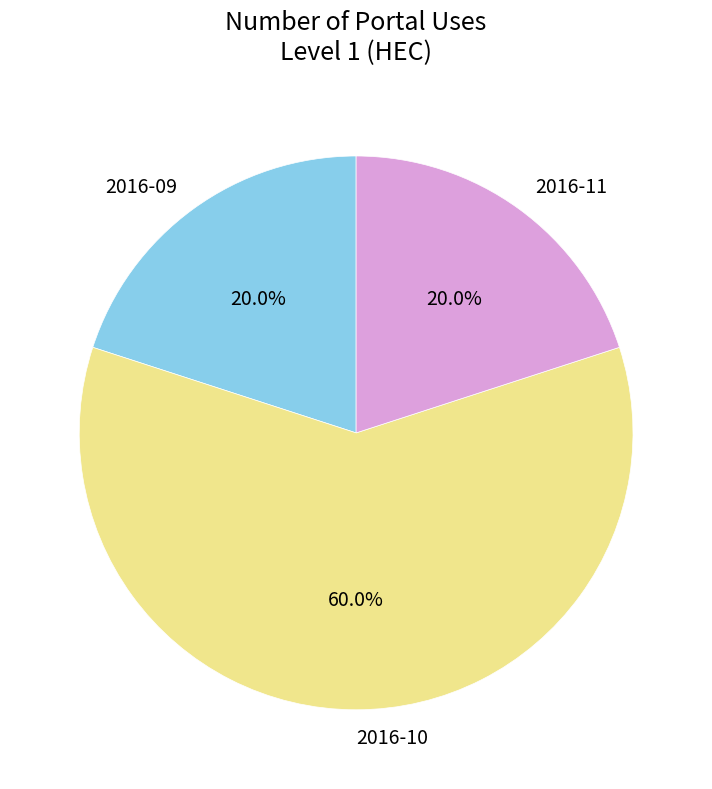

To the nearest percent, what is the difference between the largest and smallest slice percentages?

40%